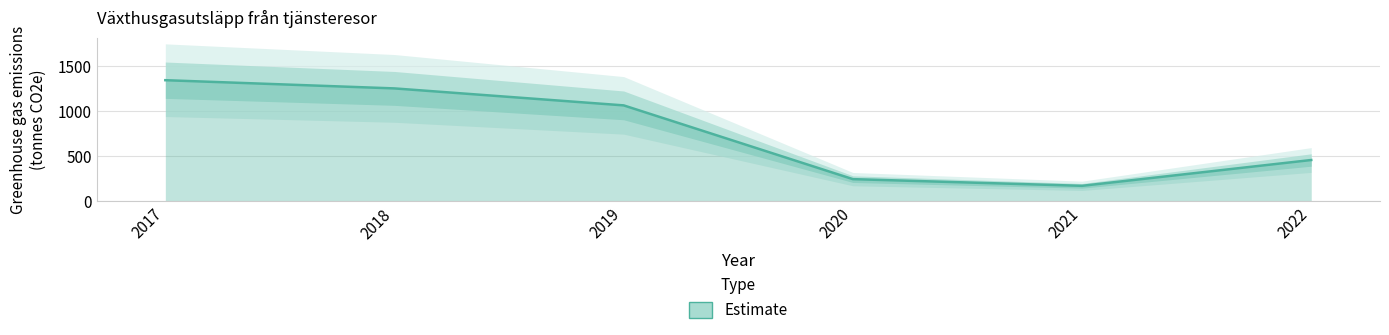

Reading left to right, extract all data points from this chart.

2017=1342	2018=1251	2019=1063	2020=246	2021=172	2022=458